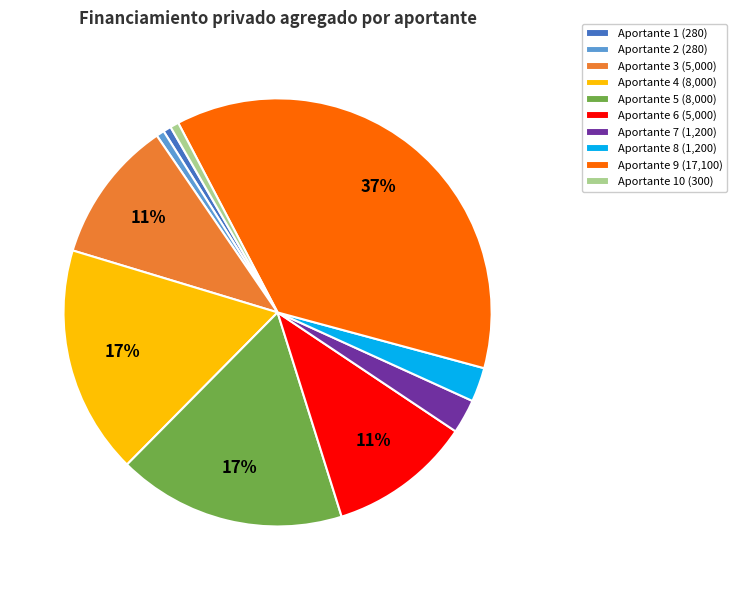

Between Aportante 6 (5,000) and Aportante 5 (8,000), which is larger?

Aportante 5 (8,000)